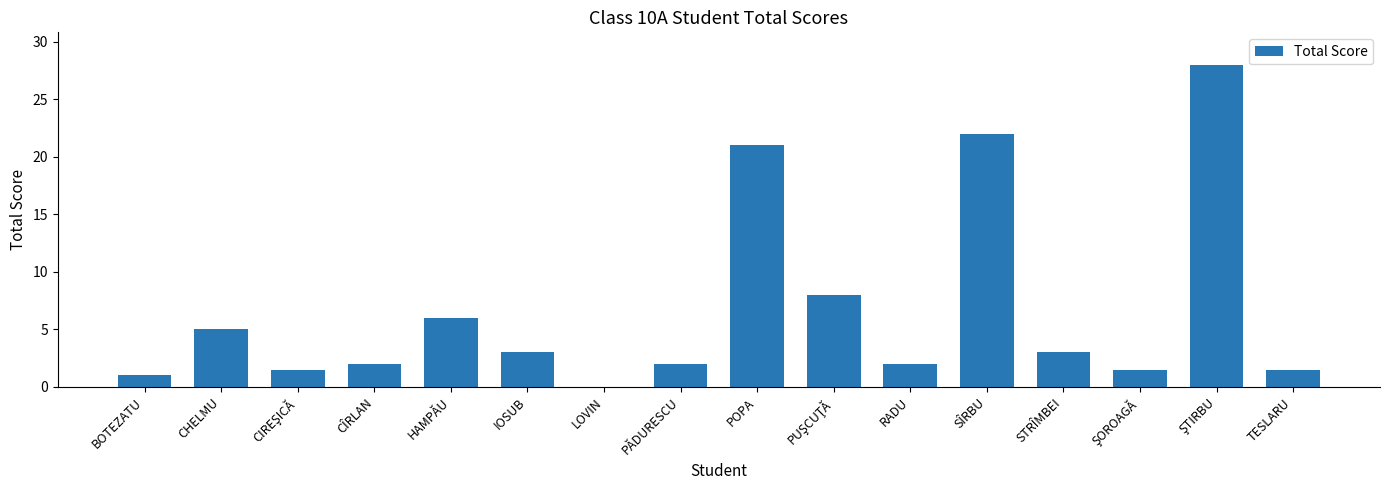

What is the greatest value displayed?

28.0